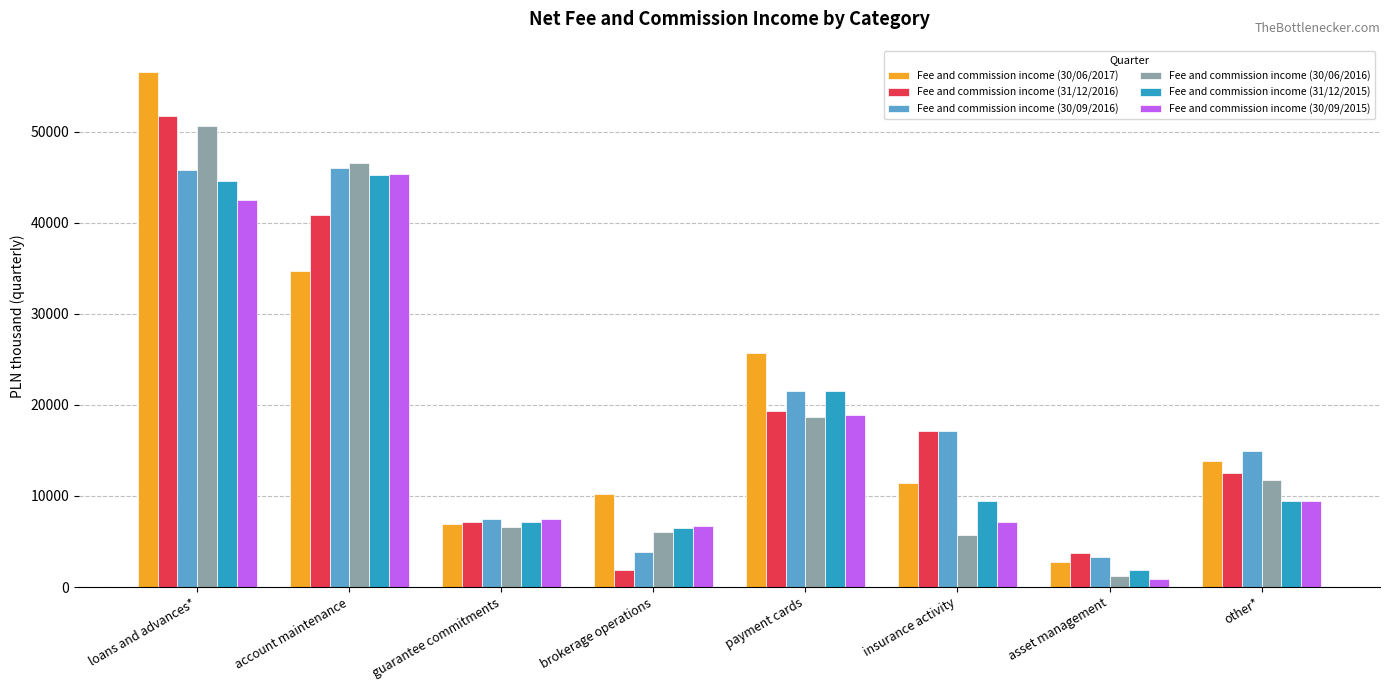

At which category is the sum across all series the highest?

loans and advances*